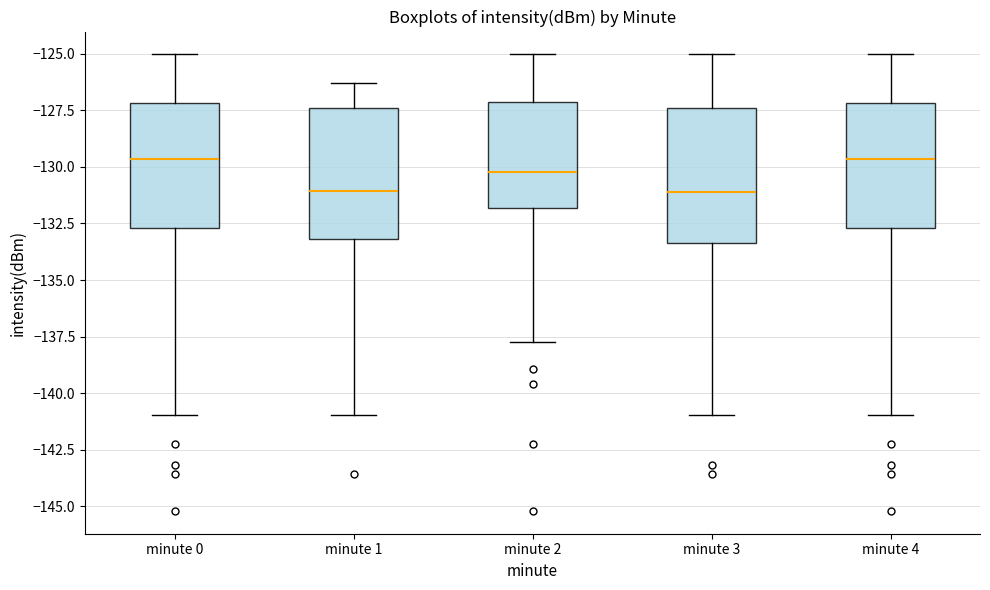

Reading left to right, read every box against the y-axis: the position of its median line, the range the box covers, and the ends of its whiskers. The values are not printed on the chart, so give them approximately, as read against the axis.

minute 0: median -129.5, box -132.5 to -127.0, whiskers -141.0 to -125.0
minute 1: median -131.0, box -133.0 to -127.5, whiskers -141.0 to -126.5
minute 2: median -130.0, box -132.0 to -127.0, whiskers -137.5 to -125.0
minute 3: median -131.0, box -133.5 to -127.5, whiskers -141.0 to -125.0
minute 4: median -129.5, box -132.5 to -127.0, whiskers -141.0 to -125.0